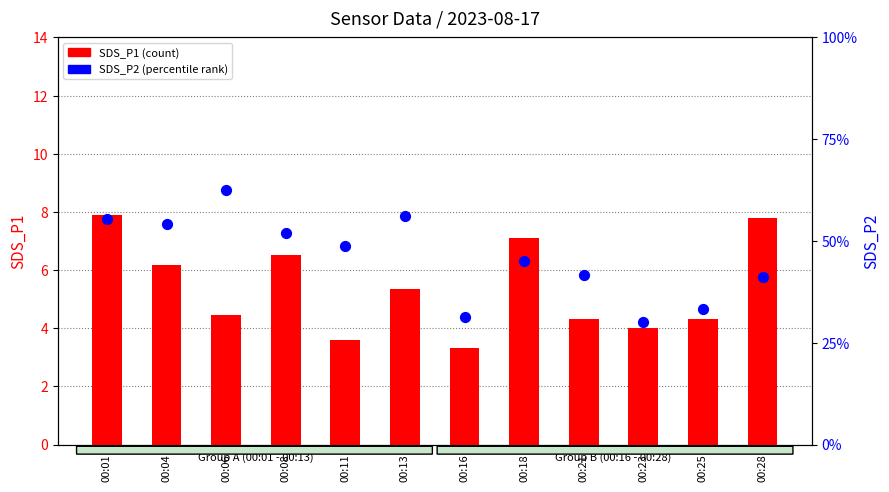

Which series has the widest spread of Y values?

SDS_P1 (count)